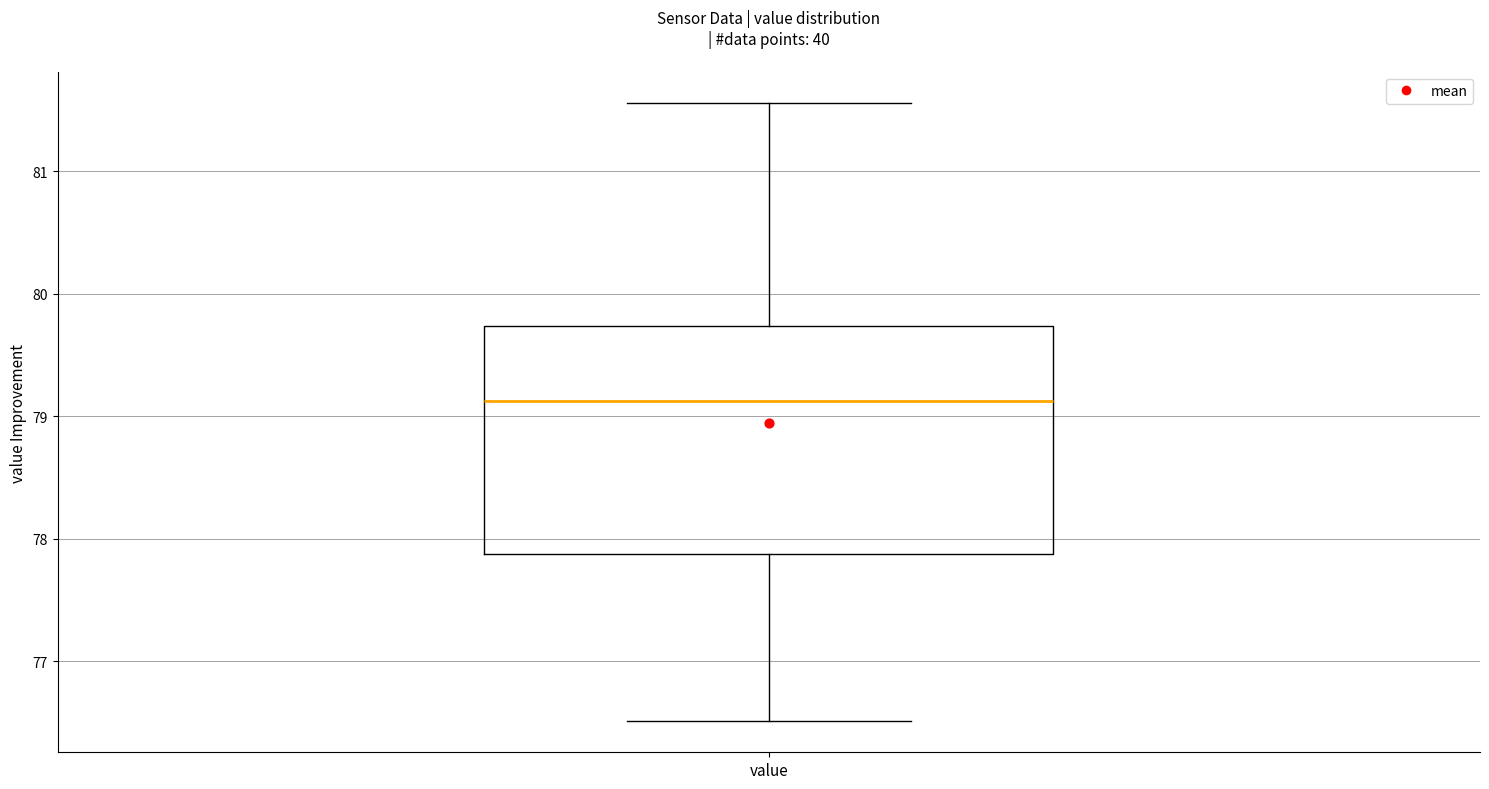

Where does the median line of the box for value sit on the y-axis? The values are not printed on the chart, so give them approximately, as read against the axis.

79.1